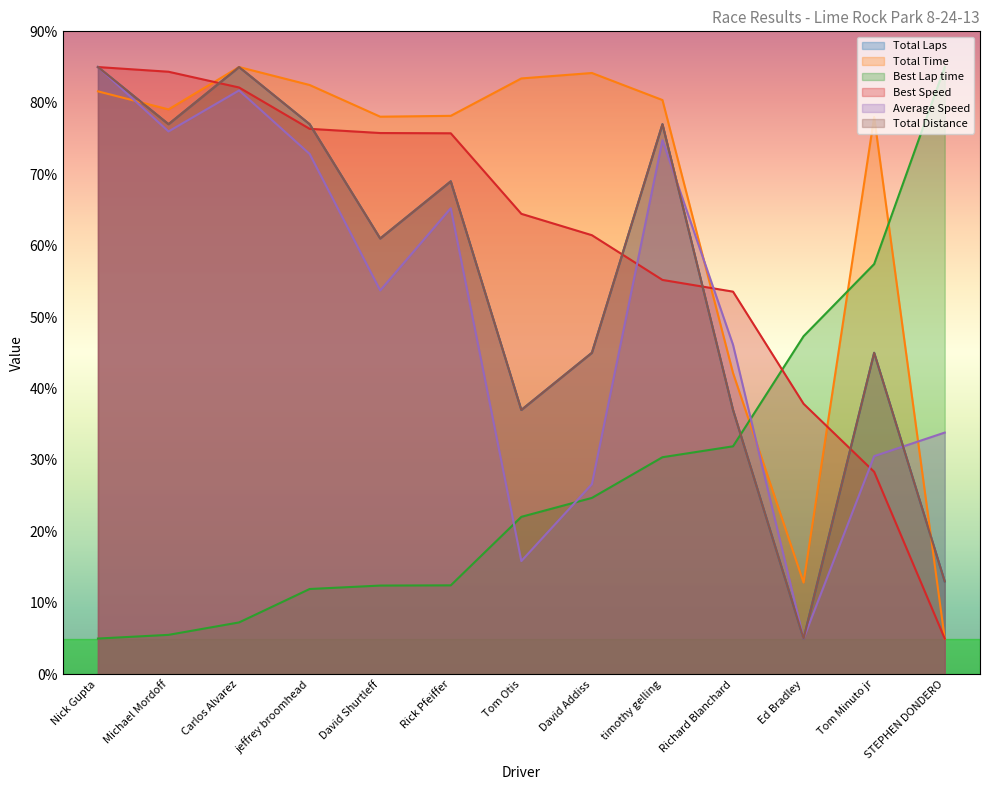

Between Tom Otis and Ed Bradley, which series saw the biggest shift?

Total Time